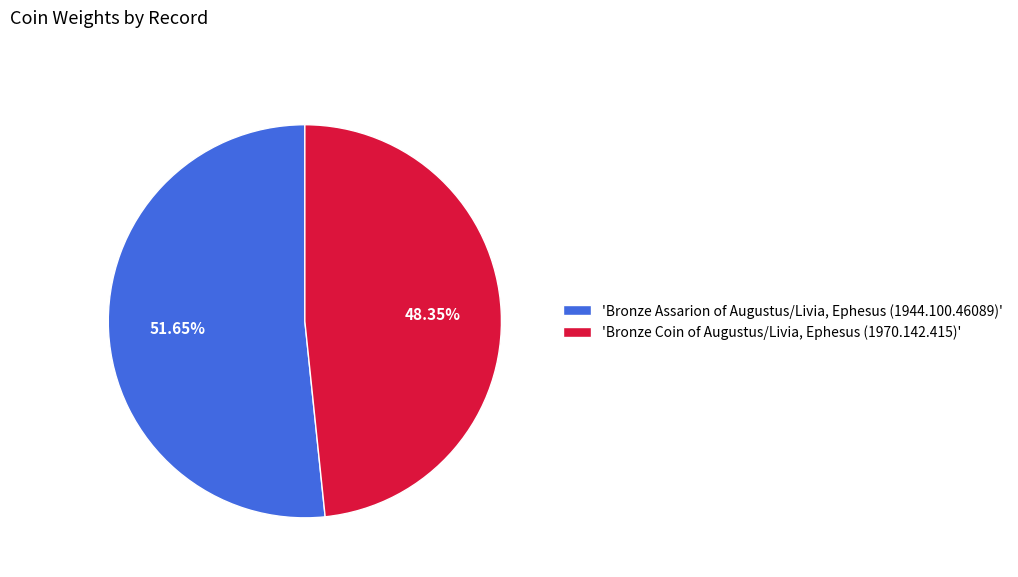

What is the smallest slice in the pie chart?

'Bronze Coin of Augustus/Livia, Ephesus (1970.142.415)'